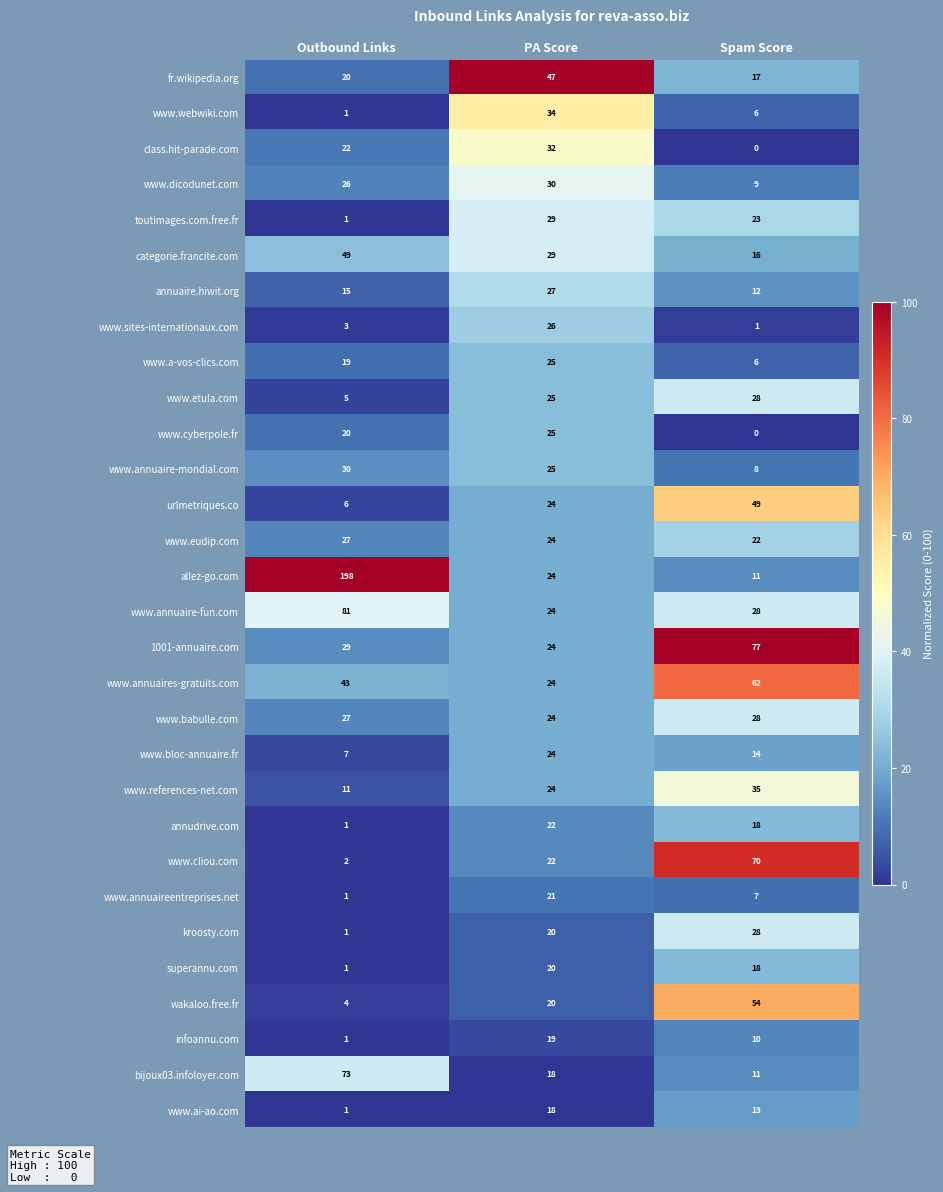

What is the spread (max minus min) of values at Spam Score?

77